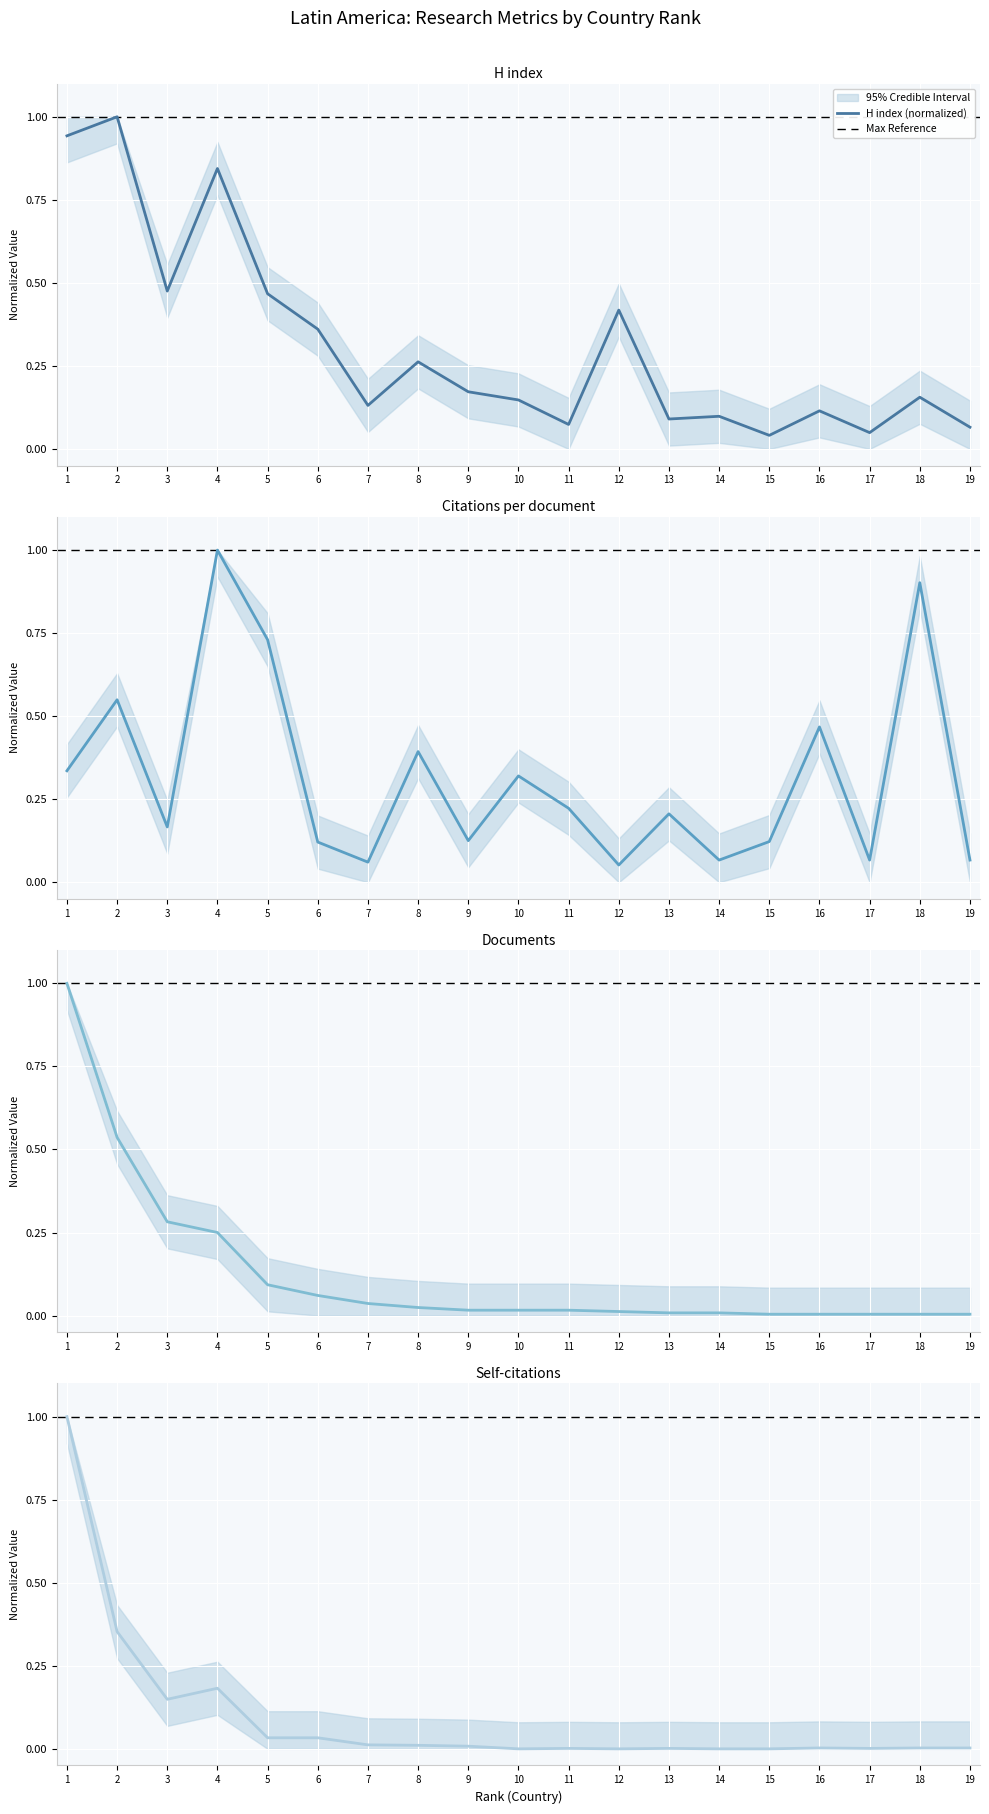

What is the spread (max minus min) of values at 18?

0.9